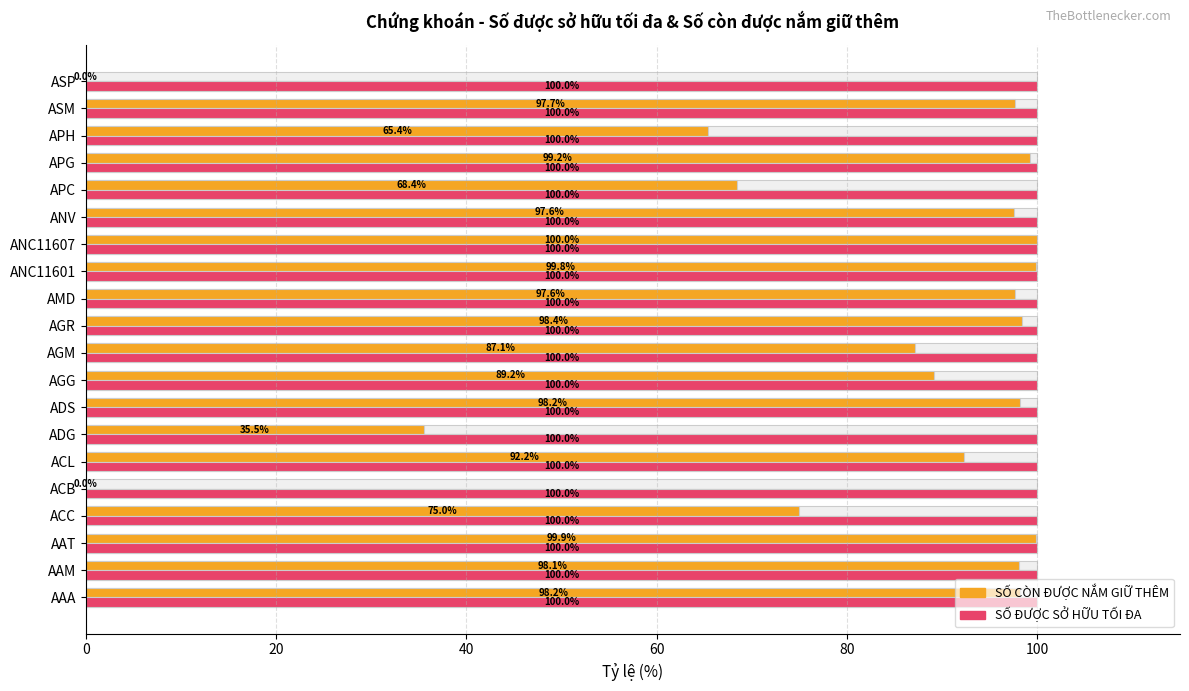

How many groups of bars are there?

20